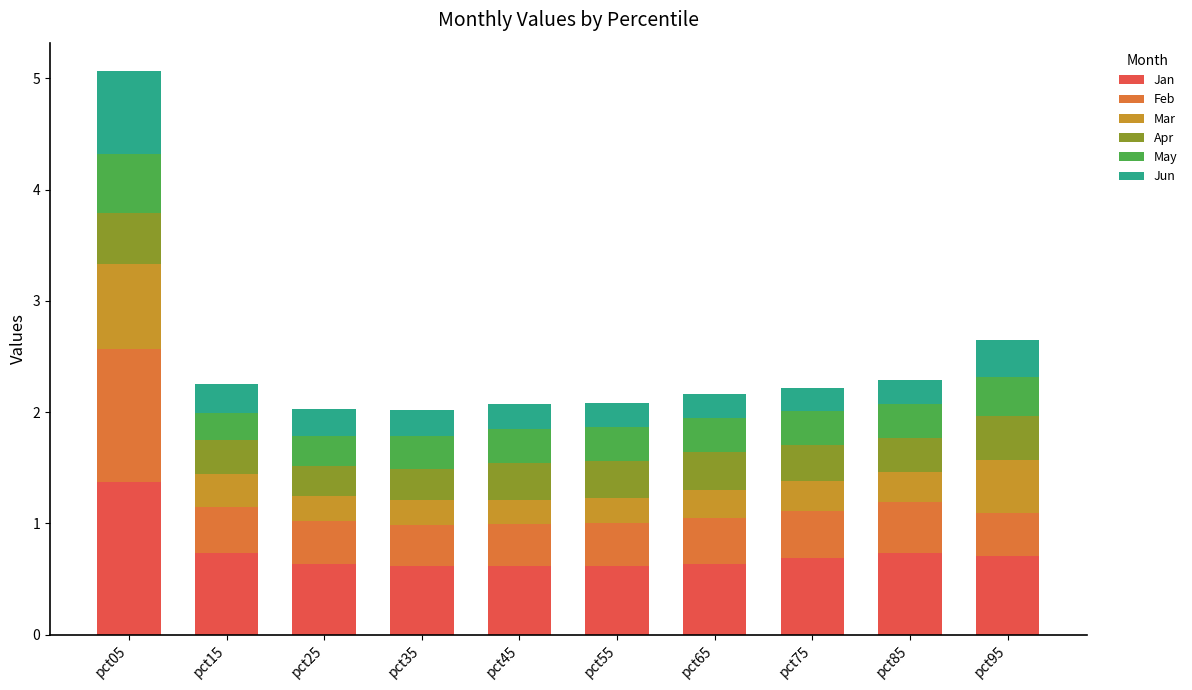

What is the value of the Jan bar at the 5th from the left?

0.6